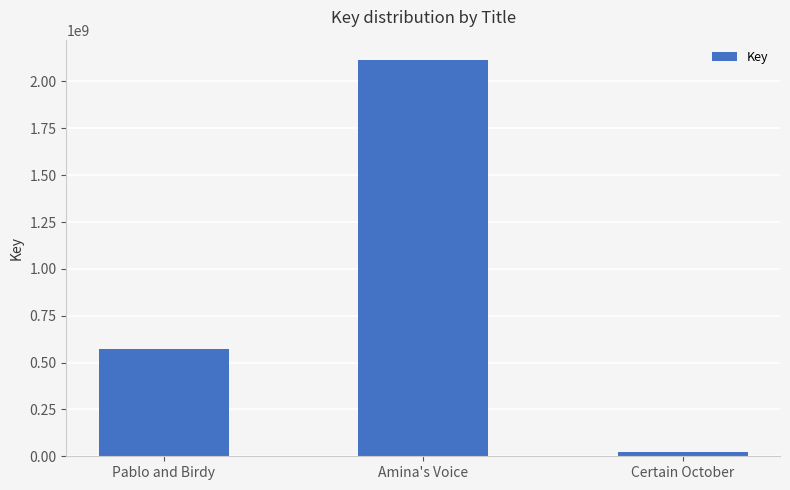

The value at Certain October is 20775653. True or false?

True